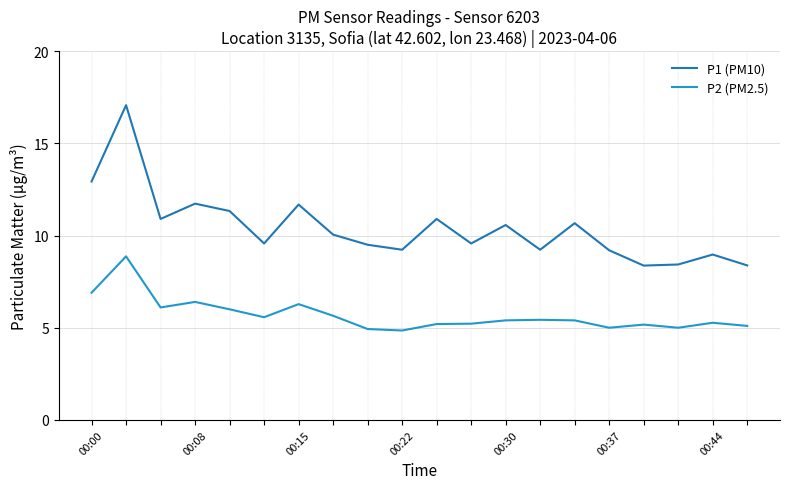

Rank the series by their average value, from lowest to highest.

P2 (PM2.5), P1 (PM10)